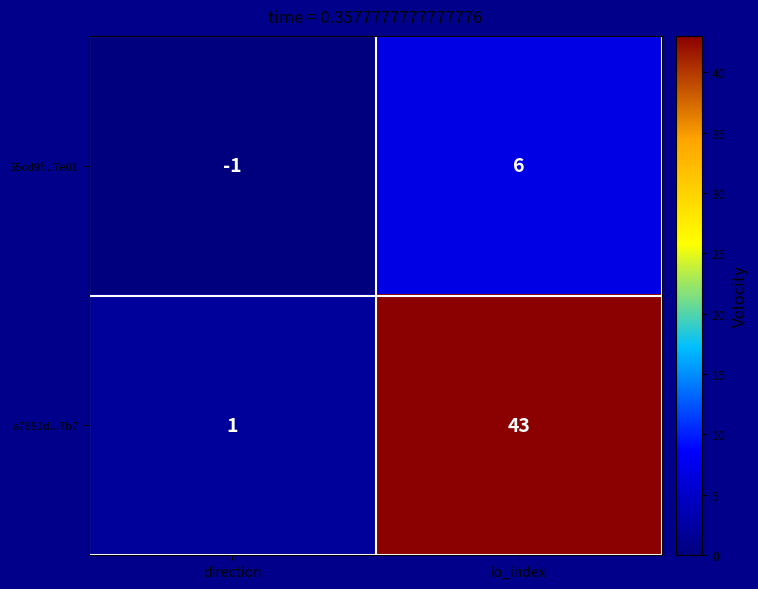

What is the sum of the a7681d...7b7 values at direction and io_index?

44